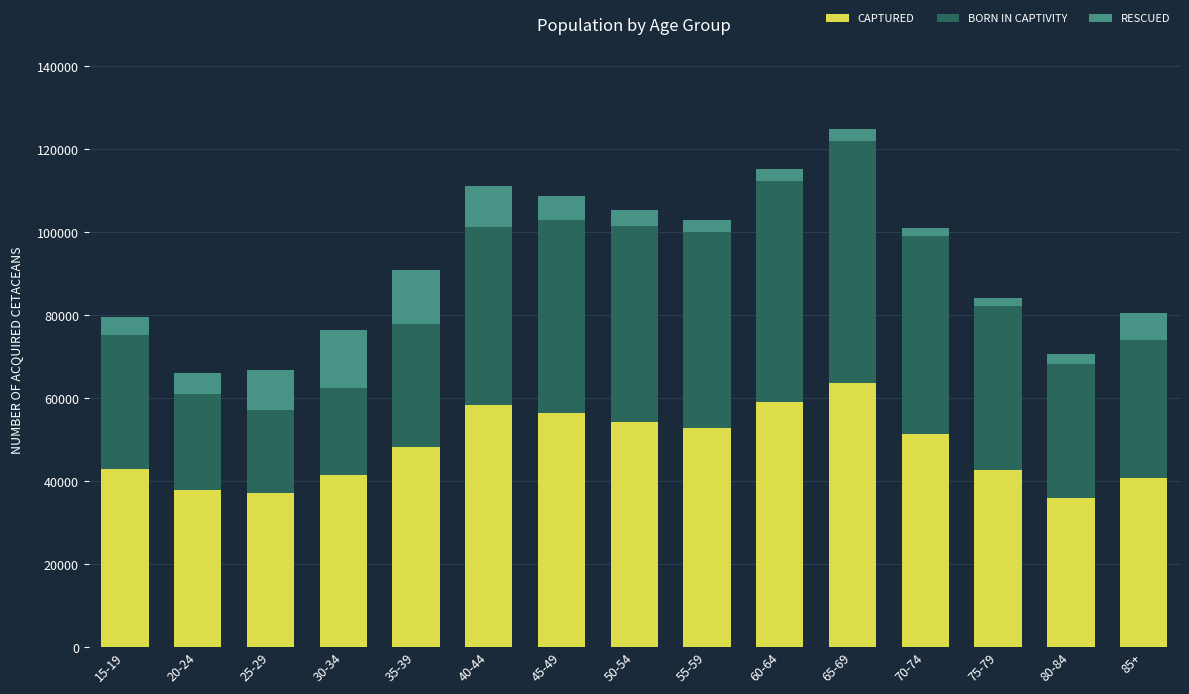

The value of CAPTURED at 35-39 is 73513. True or false?

False